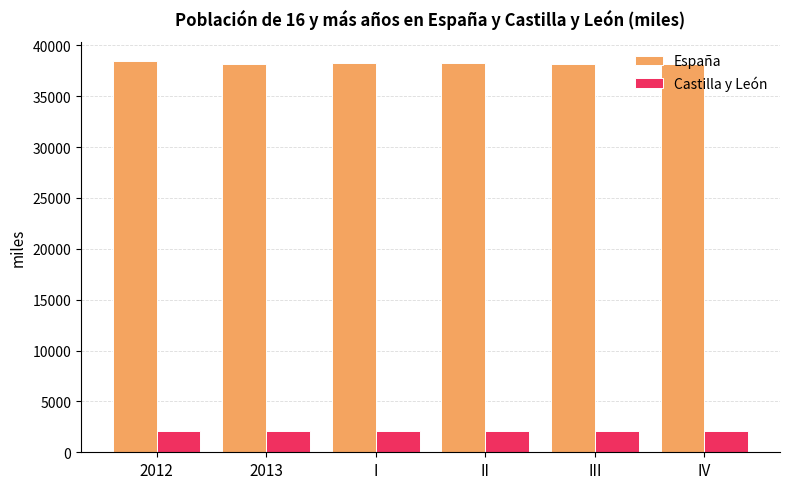

What are all the series names shown in the legend?

España, Castilla y León